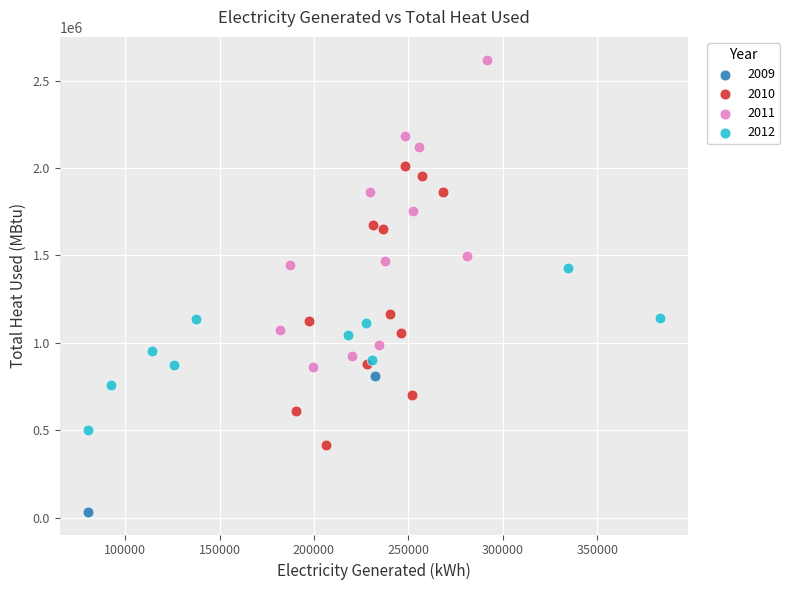

What are all the series names shown in the legend?

2009, 2010, 2011, 2012